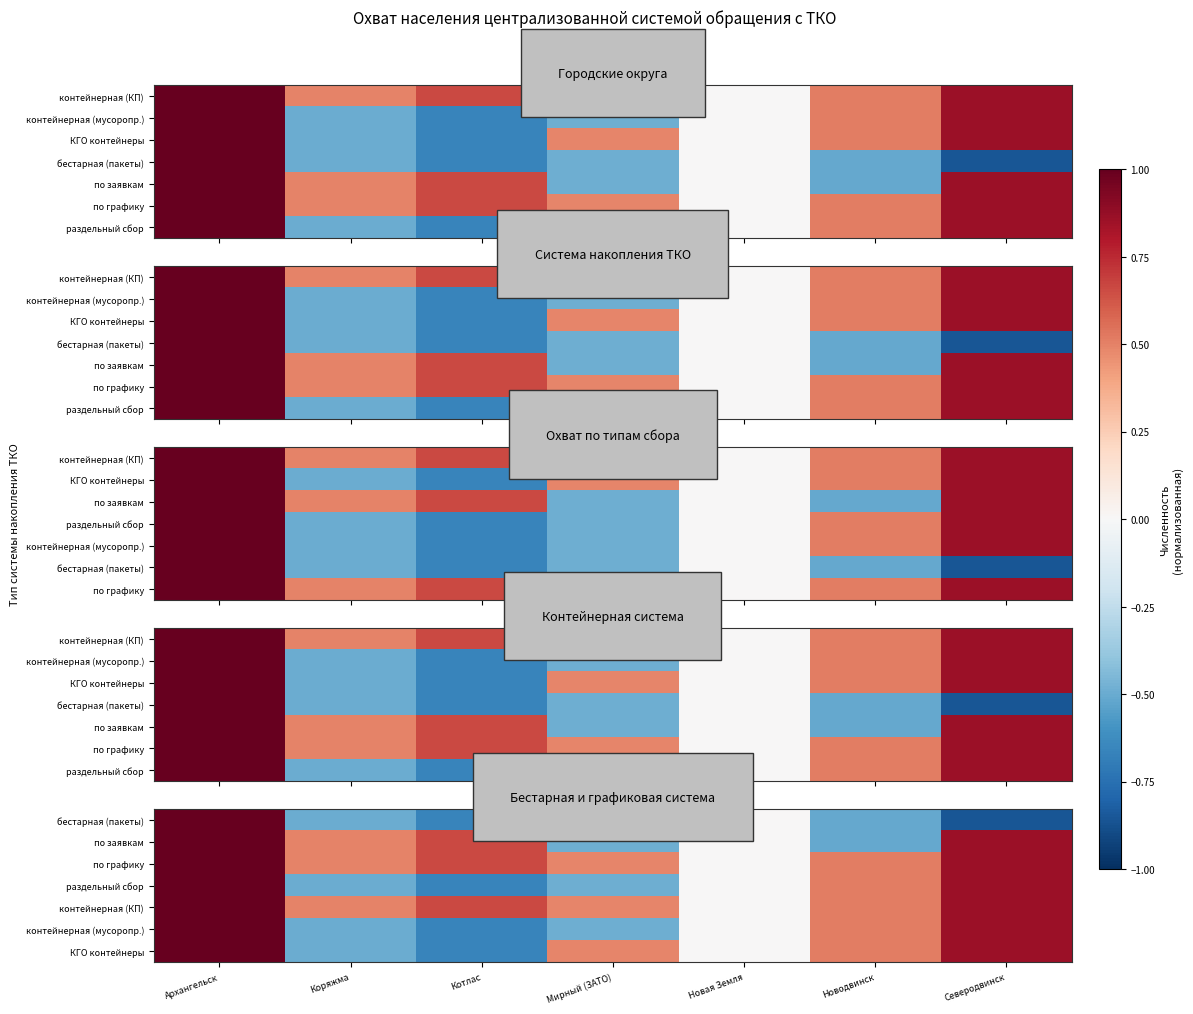

Which series has the largest range (max minus min)?

бестарная (пакеты)